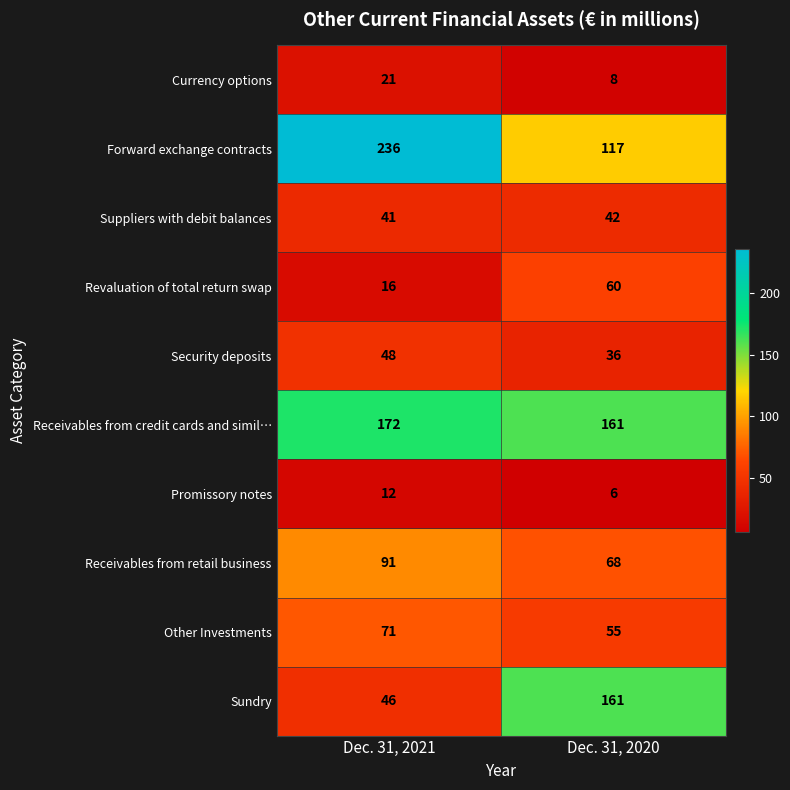

Reading left to right, list all the values displayed in this chart.

Currency options: 21	8
Forward exchange contracts: 236	117
Suppliers with debit balances: 41	42
Revaluation of total return swap: 16	60
Security deposits: 48	36
Receivables from credit cards and simil…: 172	161
Promissory notes: 12	6
Receivables from retail business: 91	68
Other Investments: 71	55
Sundry: 46	161